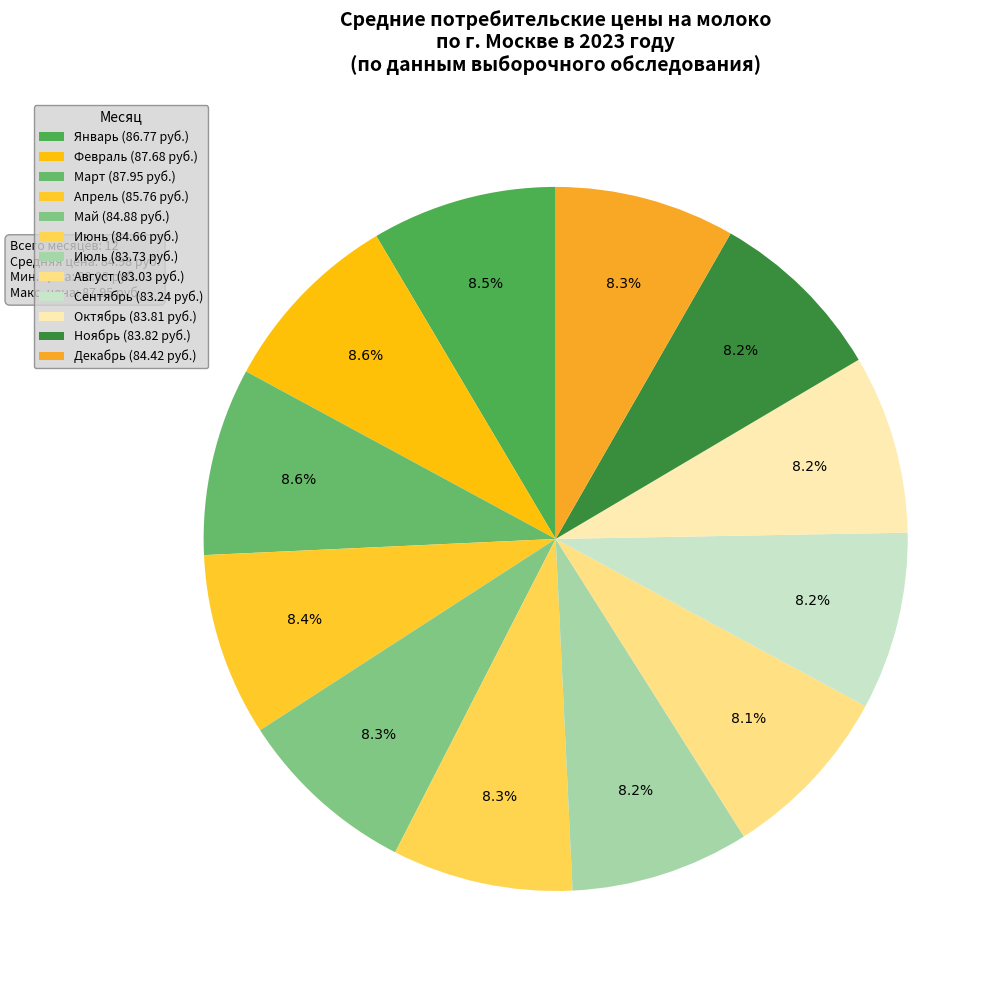

Approximately how many times larger is the value at Июнь compared to Январь?

1.0